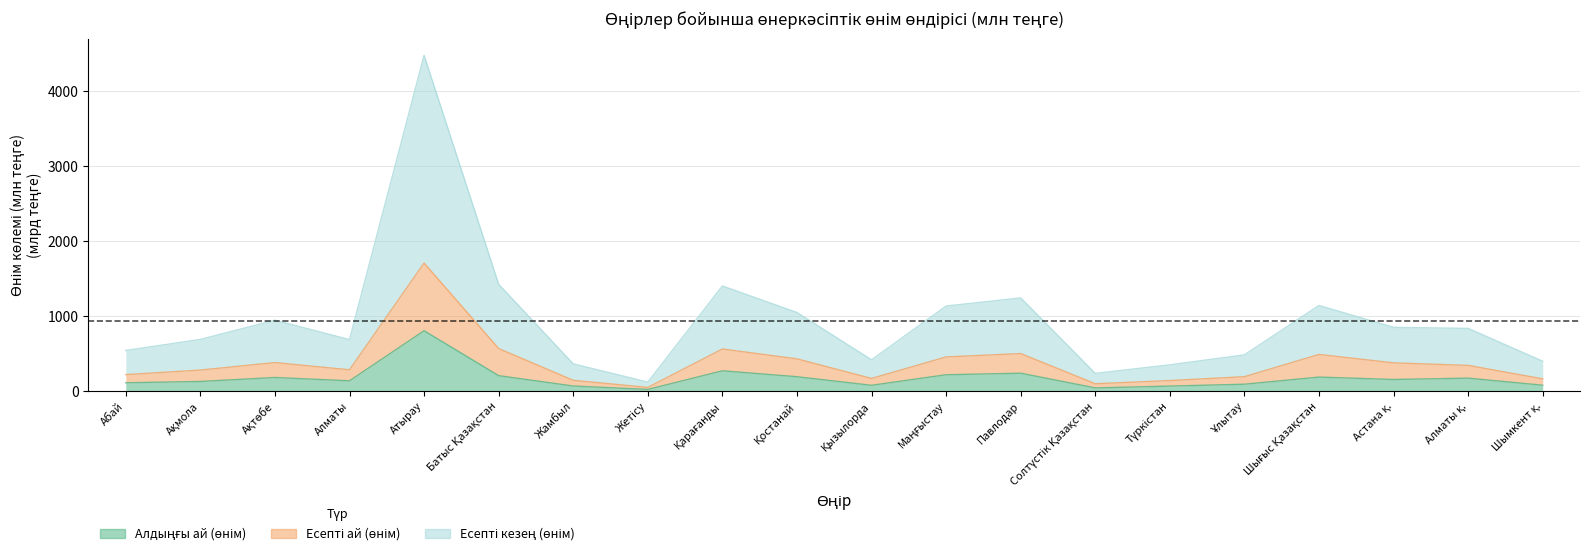

What is the difference between the highest and lowest values at Алматы қ.?

663.4